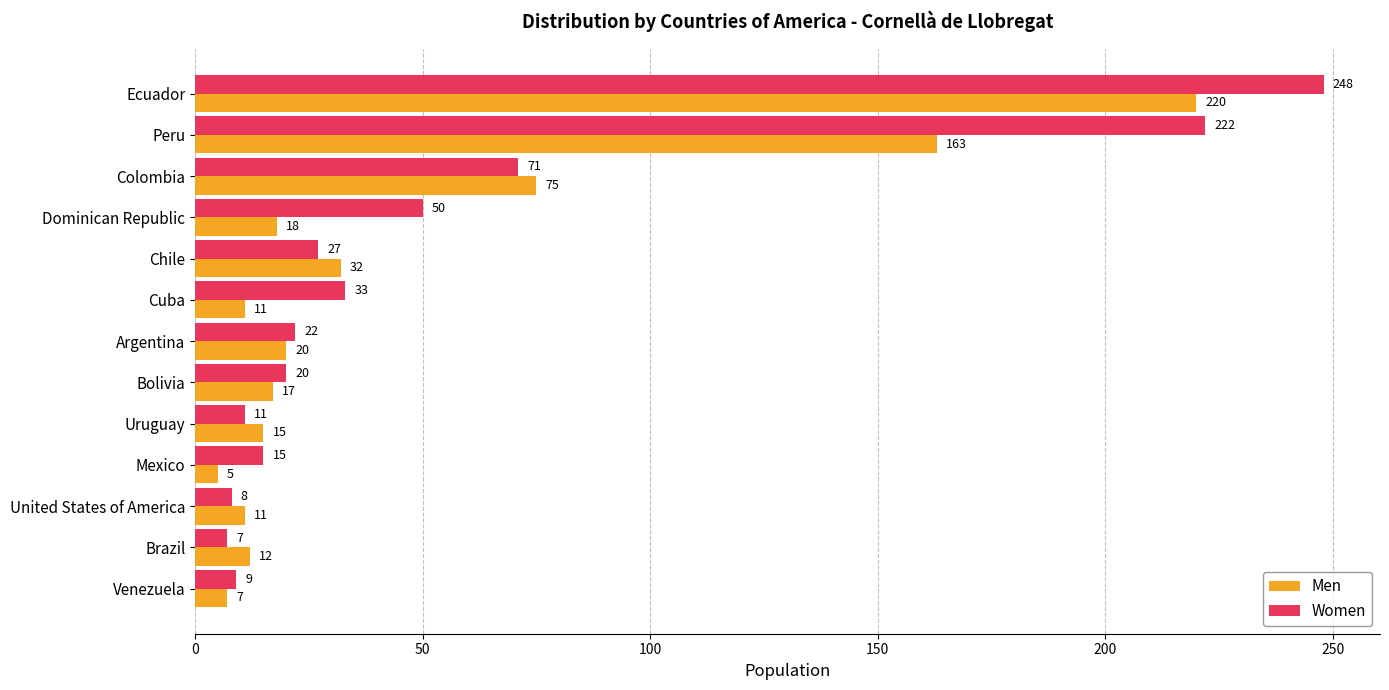

Rank the series at Bolivia from lowest to highest value.

Men, Women